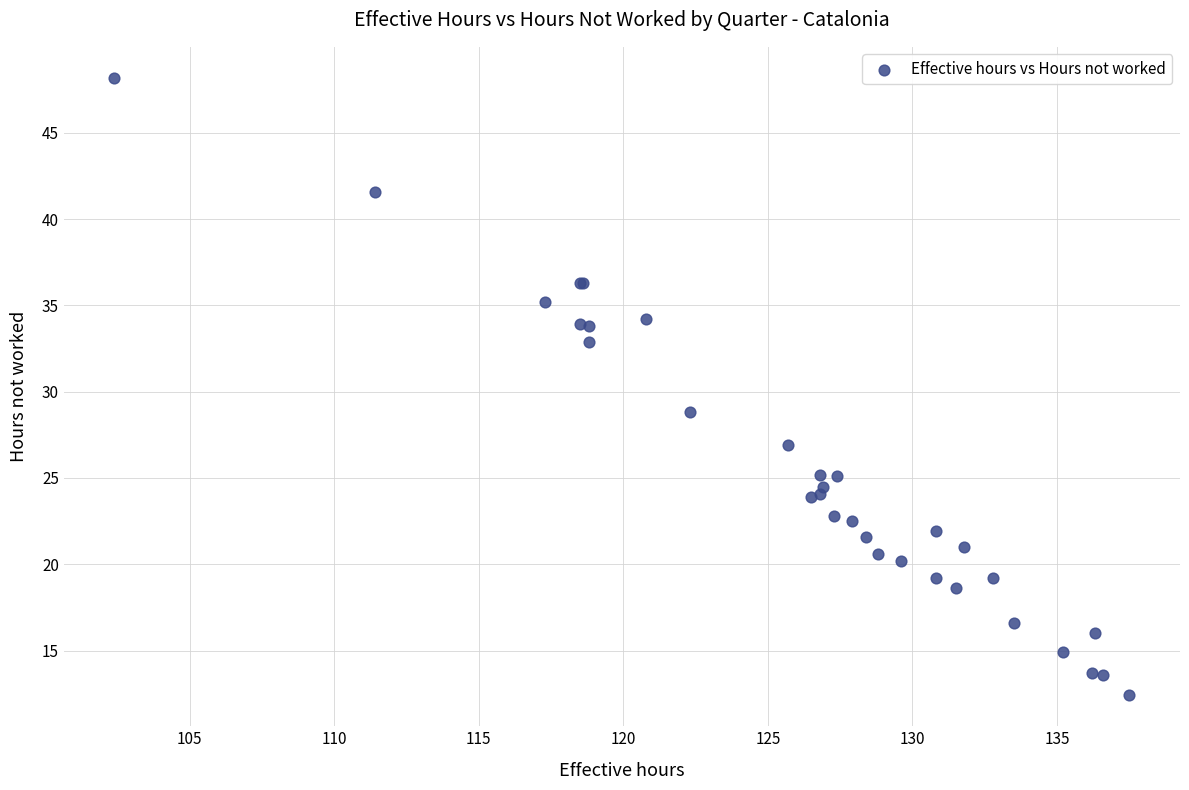

What Y value in the scatter plot is closest to 30?

28.8